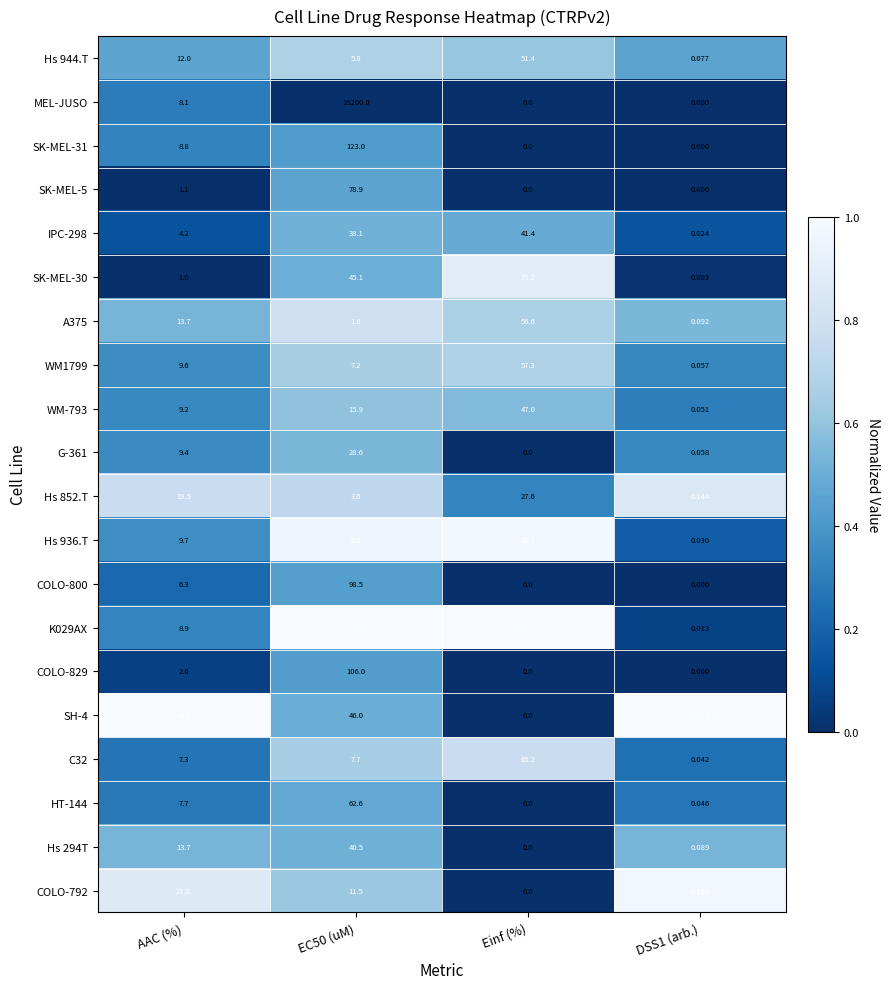

At which label is WM1799 closest to 28?

AAC (%)